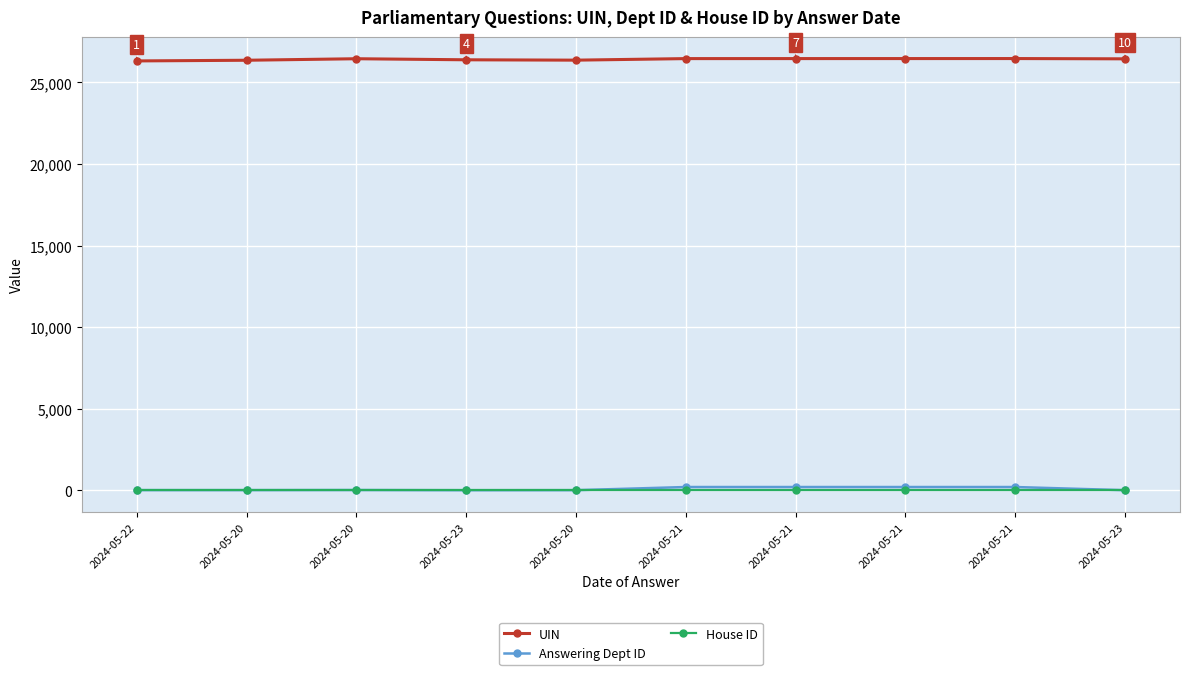

What are all the series names shown in the legend?

UIN, Answering Dept ID, House ID